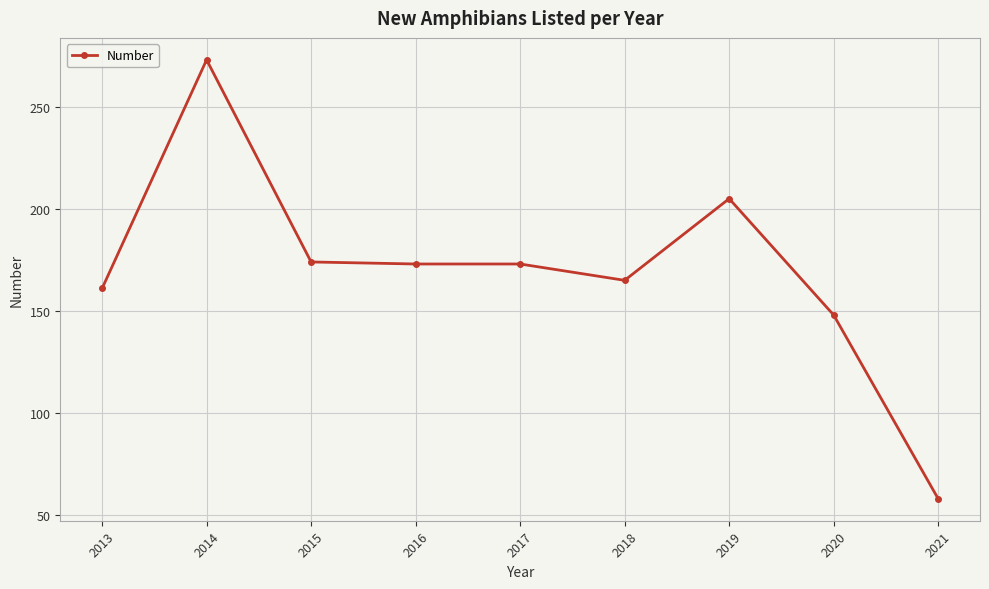

How many lines are shown in the chart?

1